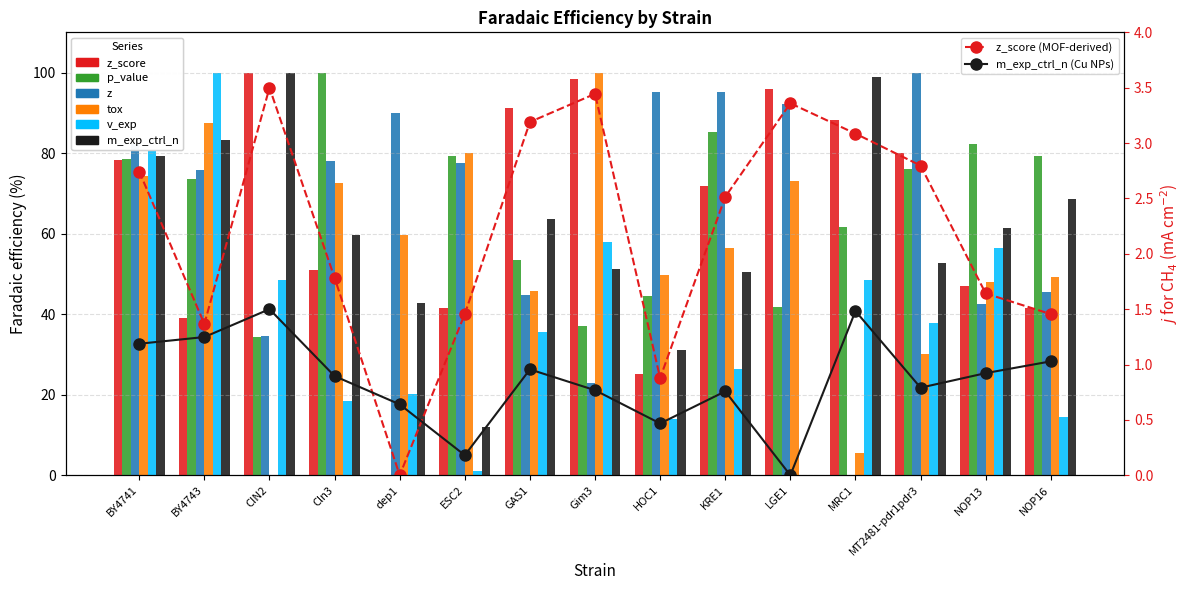

The value of p_value at HOC1 is 44.5. True or false?

True